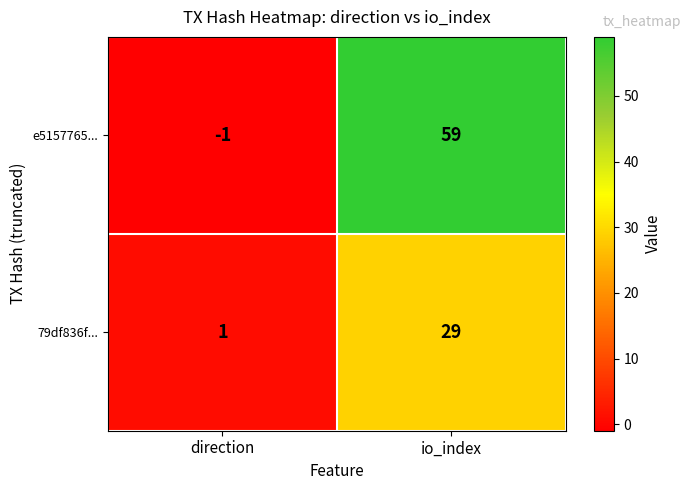

What is the difference between the maximum and minimum values in the e5157765... series?

60